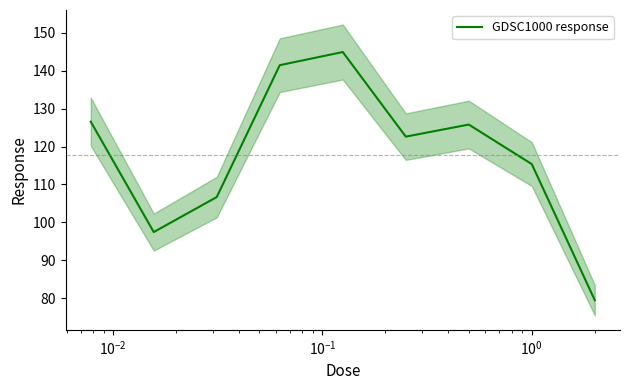

What is the maximum value for GDSC1000 response?

144.9